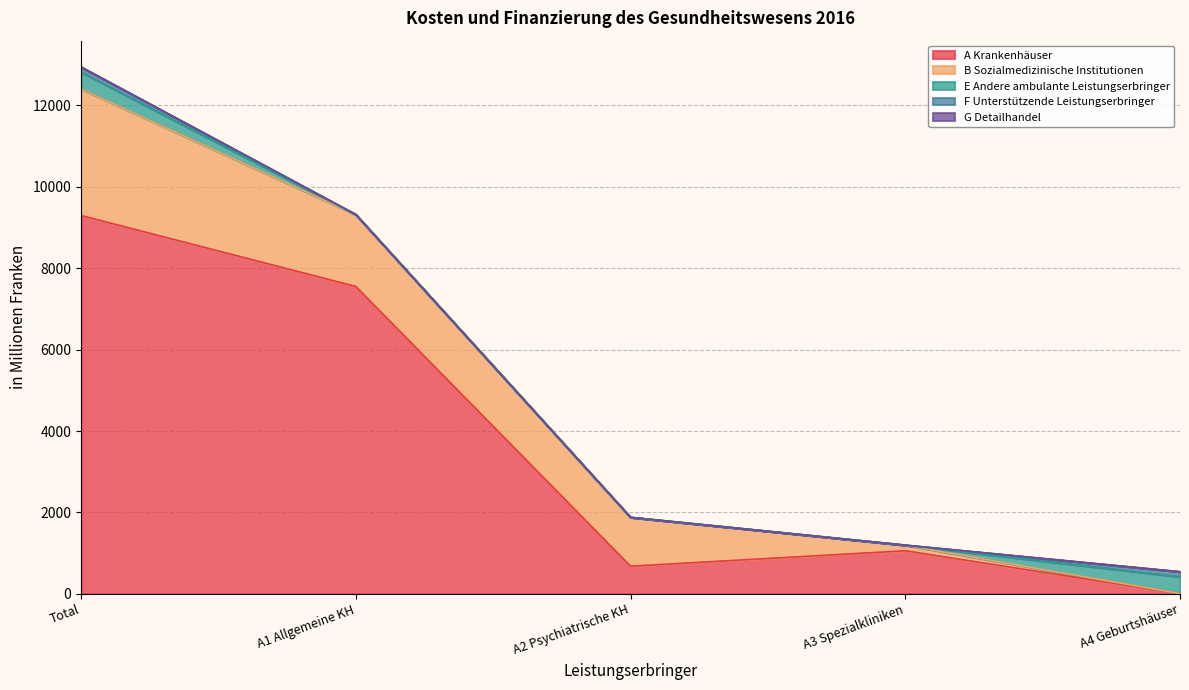

Is it true that E Andere ambulante Leistungserbringer equals 0.0 at A1 Allgemeine KH?

True